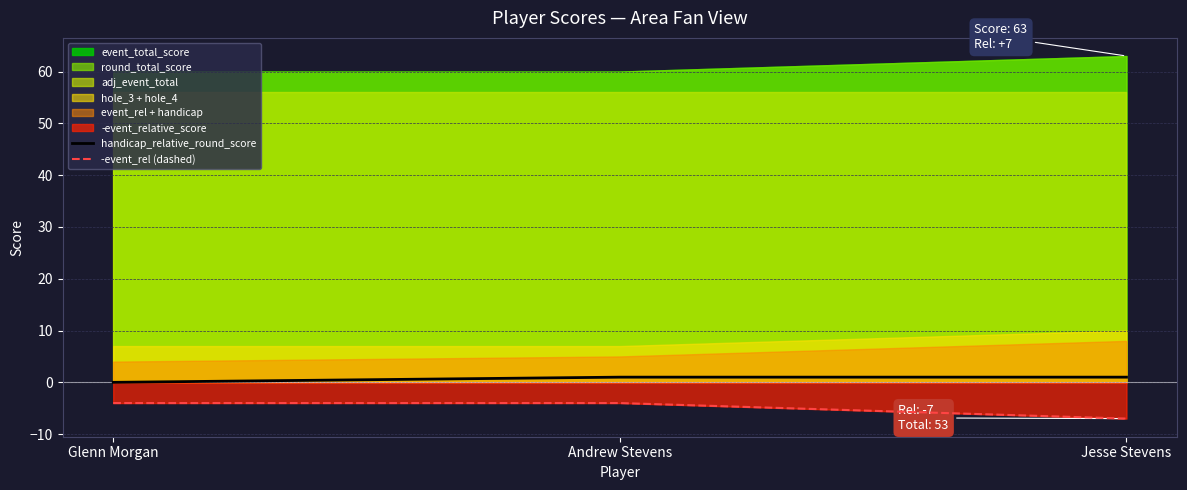

The value of handicap_relative_round_score at Andrew Stevens is 1. True or false?

True